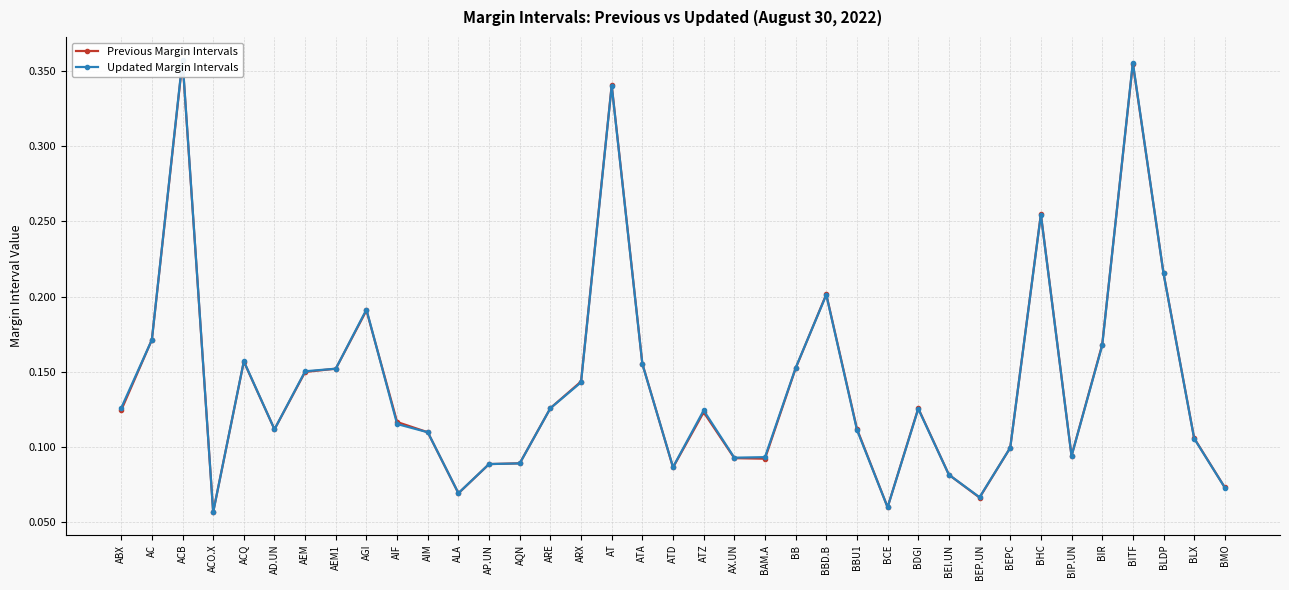

What position from the right is ATZ?

18